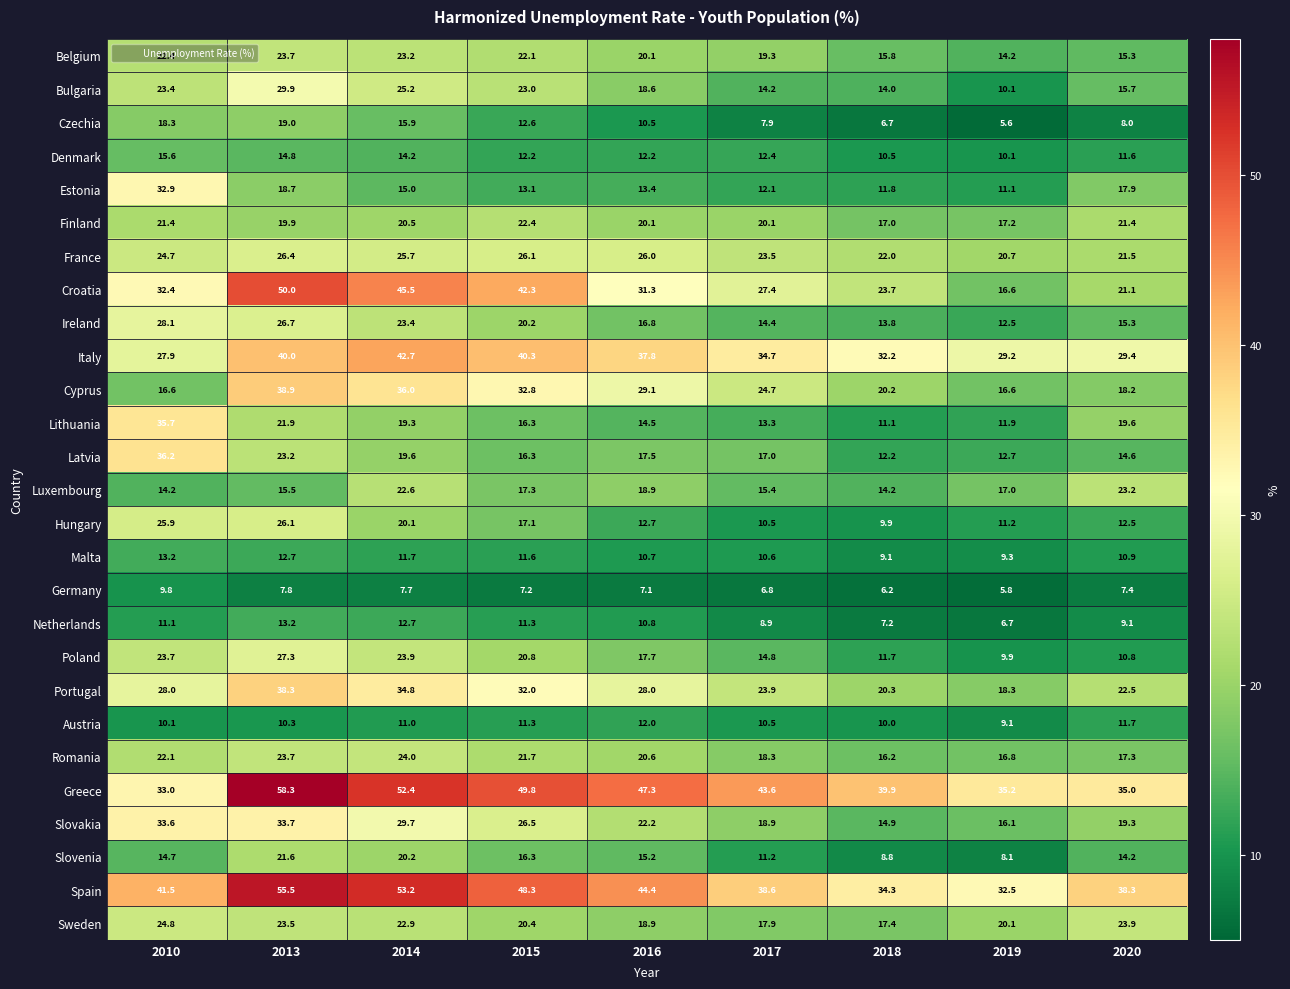

True or false: Sweden has a value of 12.3 at 2017.

False